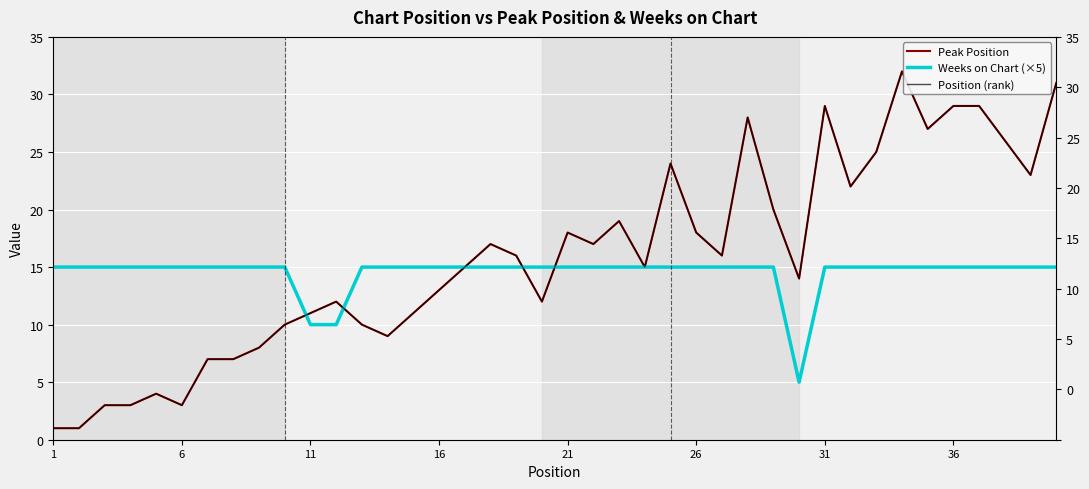

Which series has the largest range (max minus min)?

Peak Position